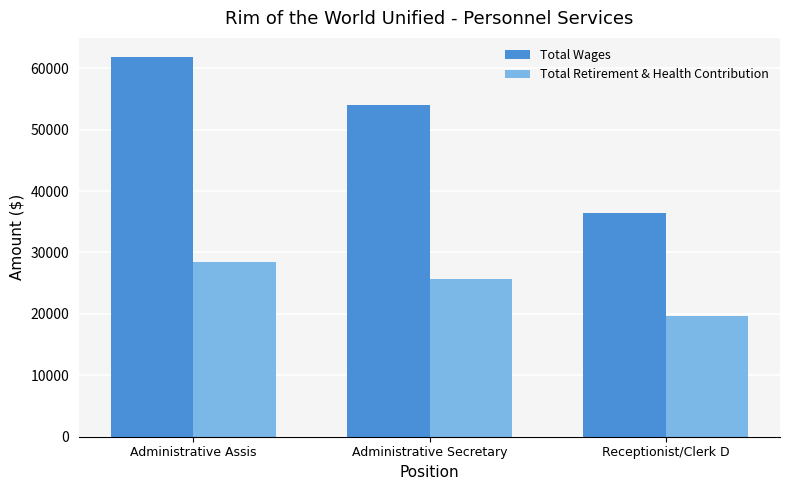

Which series has the largest total across all categories?

Total Wages